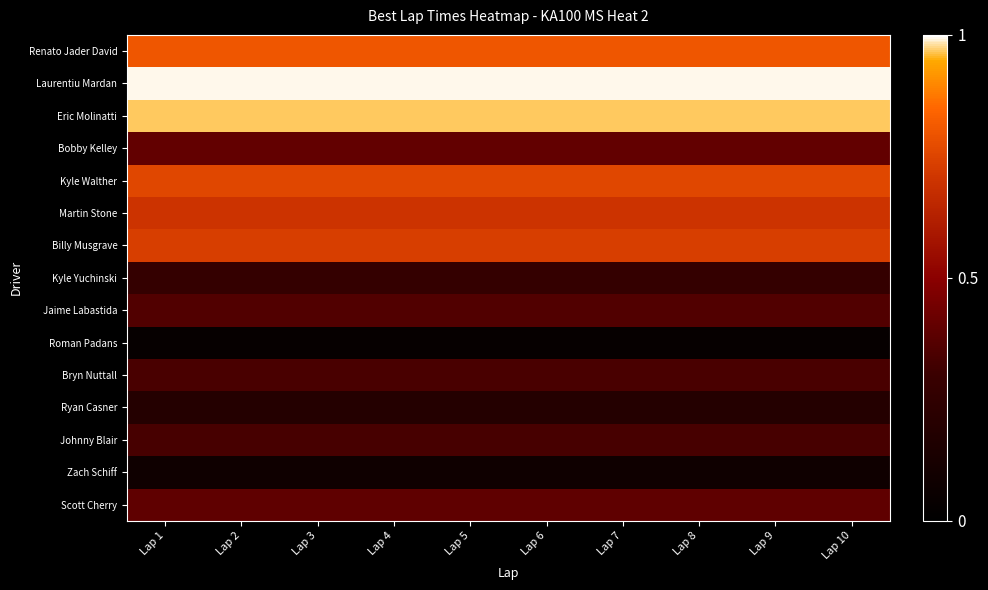

Between Lap 7 and Lap 1, which is larger?

Lap 7